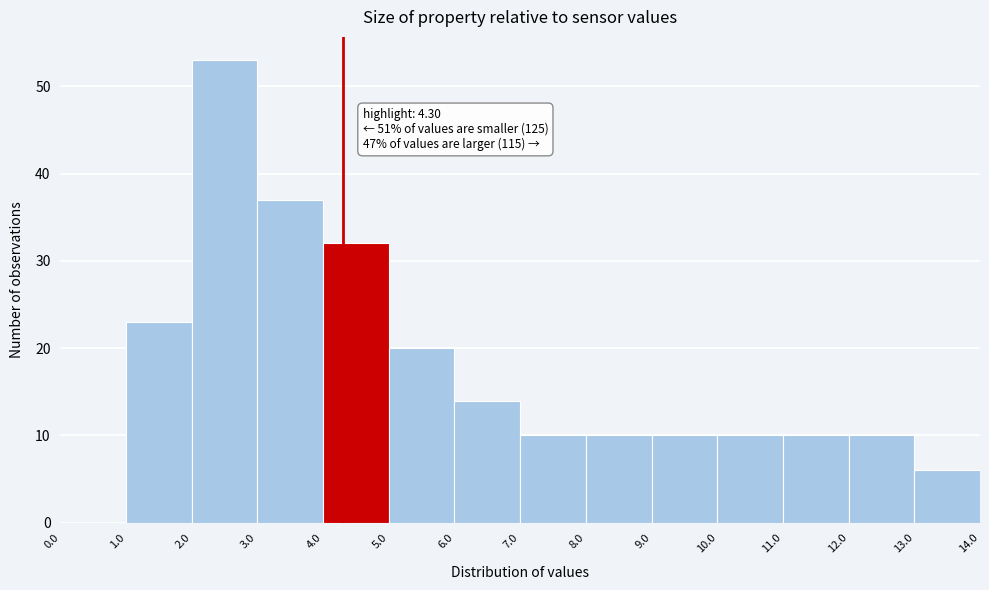

Which range on the x-axis has the tallest bar?

2.0 to 3.0